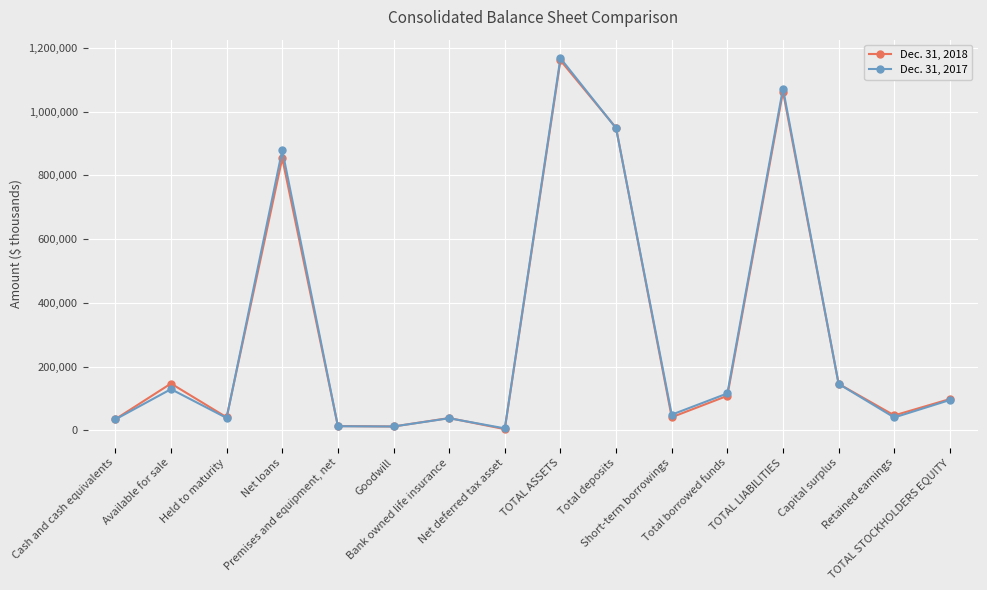

True or false: Dec. 31, 2017 has a value of 52523 at TOTAL STOCKHOLDERS EQUITY.

False